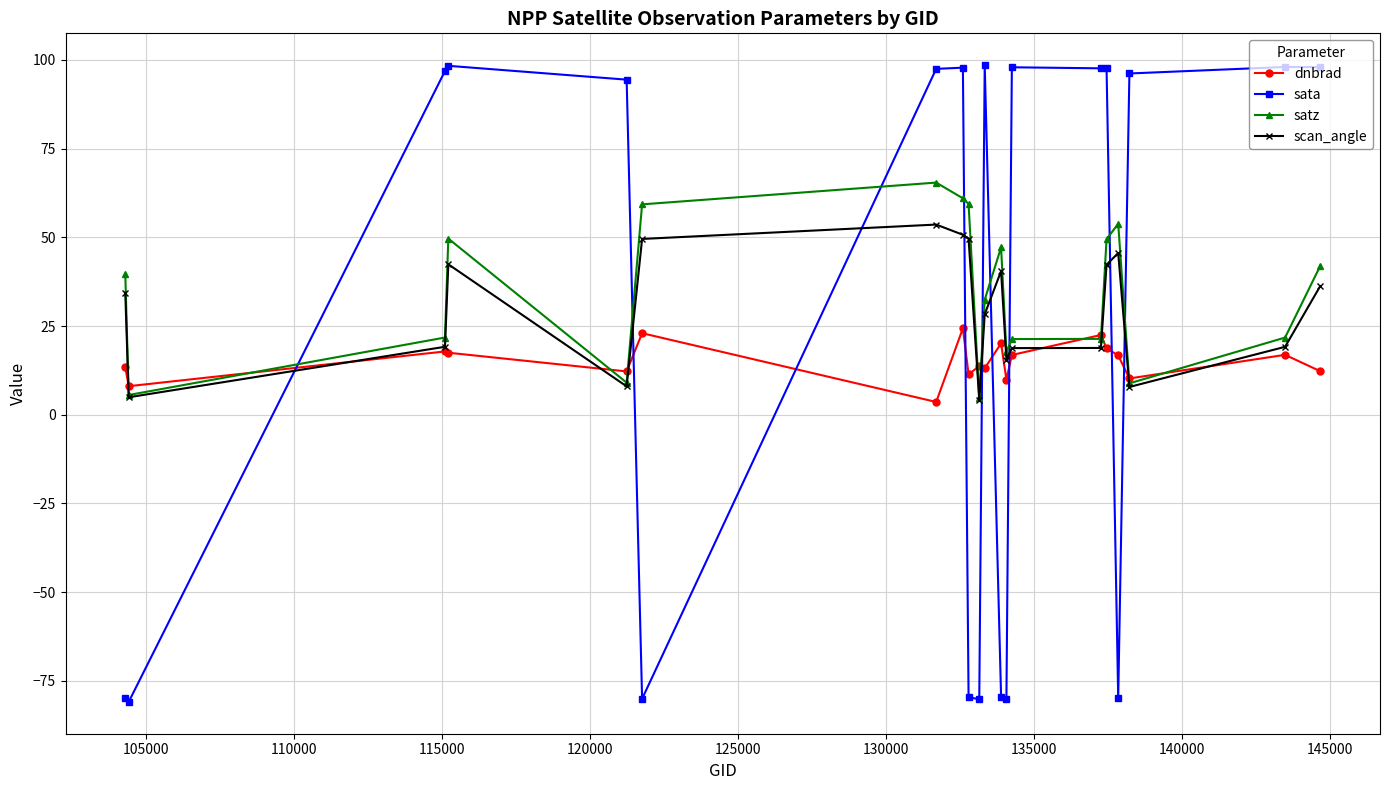

What is the value of the scan_angle point at the 14th from the left?

18.8